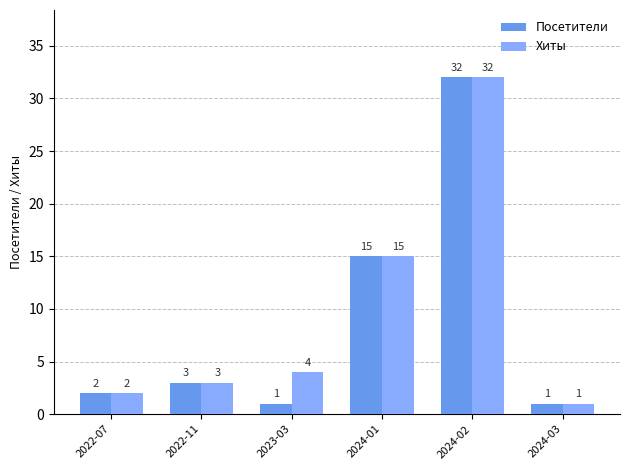

What is the difference between the highest and lowest values at 2023-03?

3